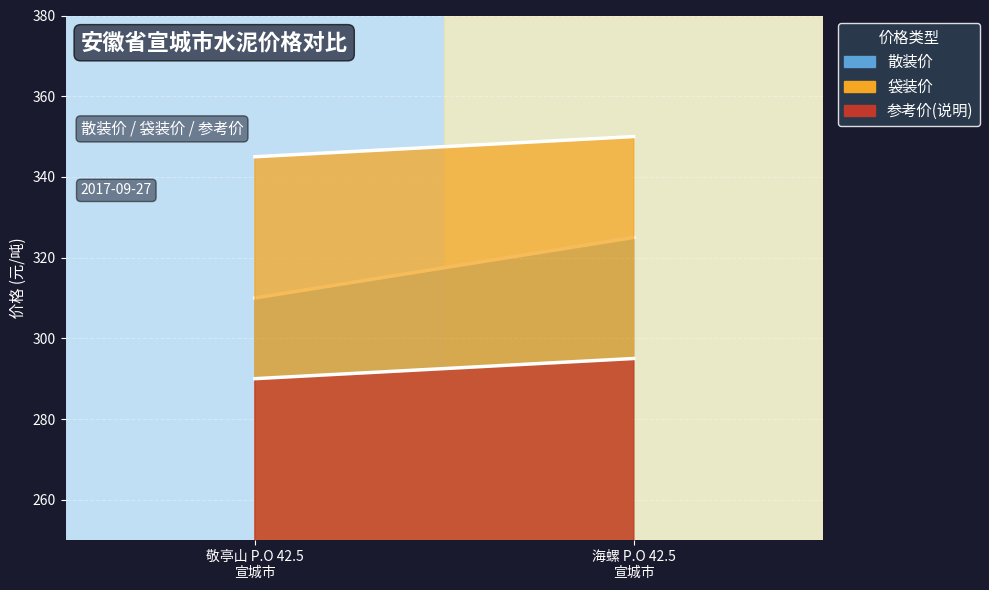

What is the sum of the 袋装价 values at 海螺 P.O 42.5
宣城市 and 敬亭山 P.O 42.5
宣城市?

695